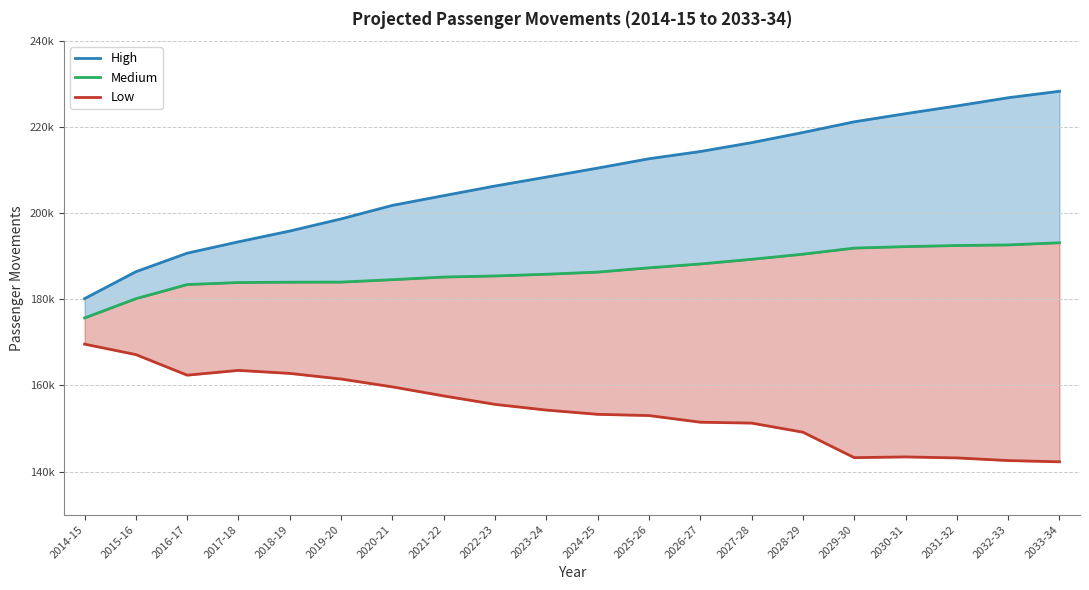

The value of High at 2032-33 is 112077.8. True or false?

False